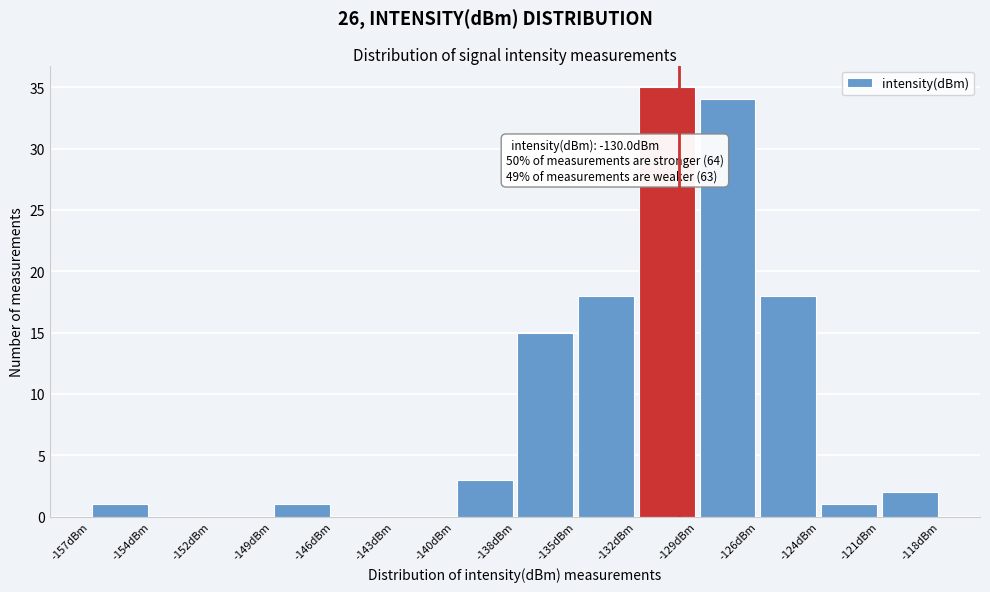

Which range on the x-axis has the tallest bar?

-132.0 to -129.0